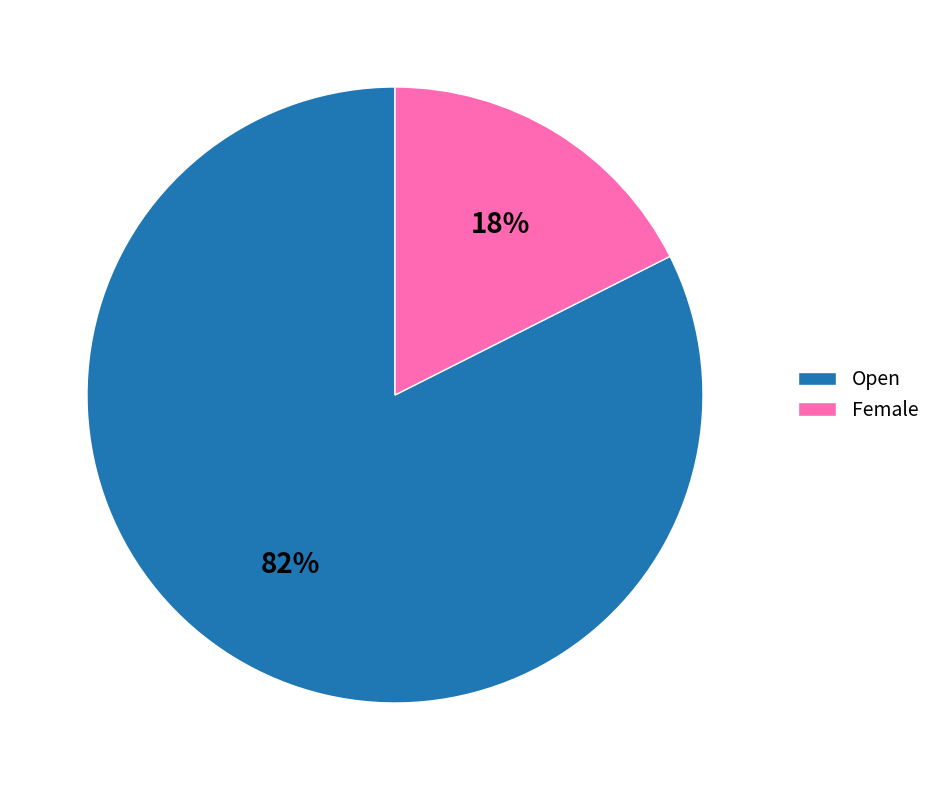

To the nearest percent, what is the combined percentage of Open and Female?

100%